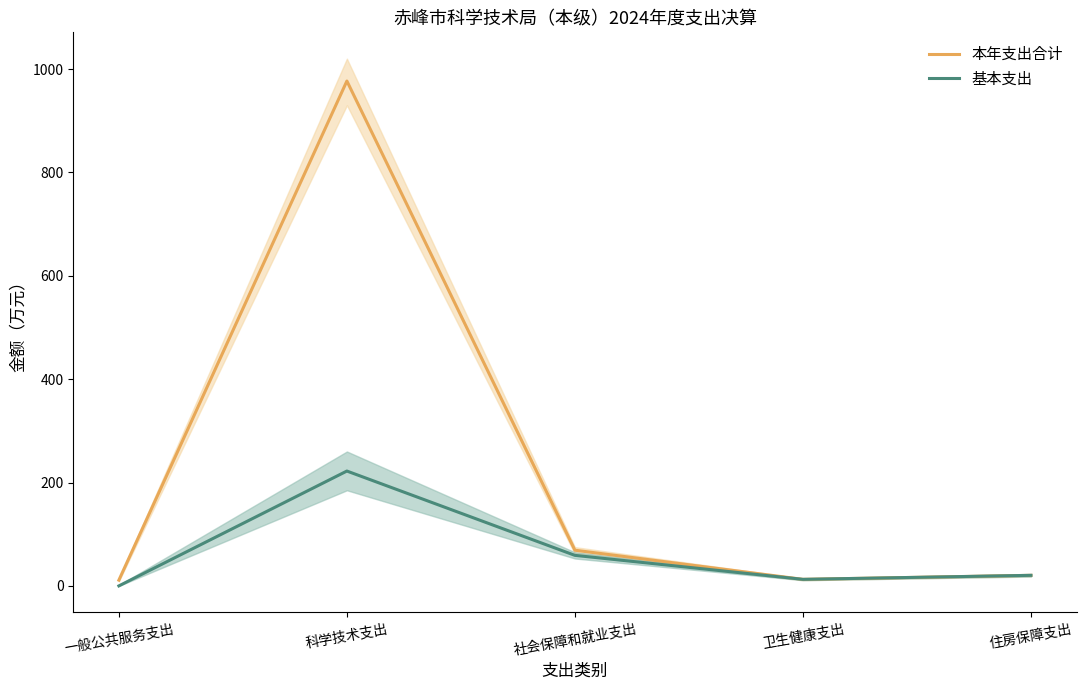

What is the label of the 5th point from the left?

住房保障支出